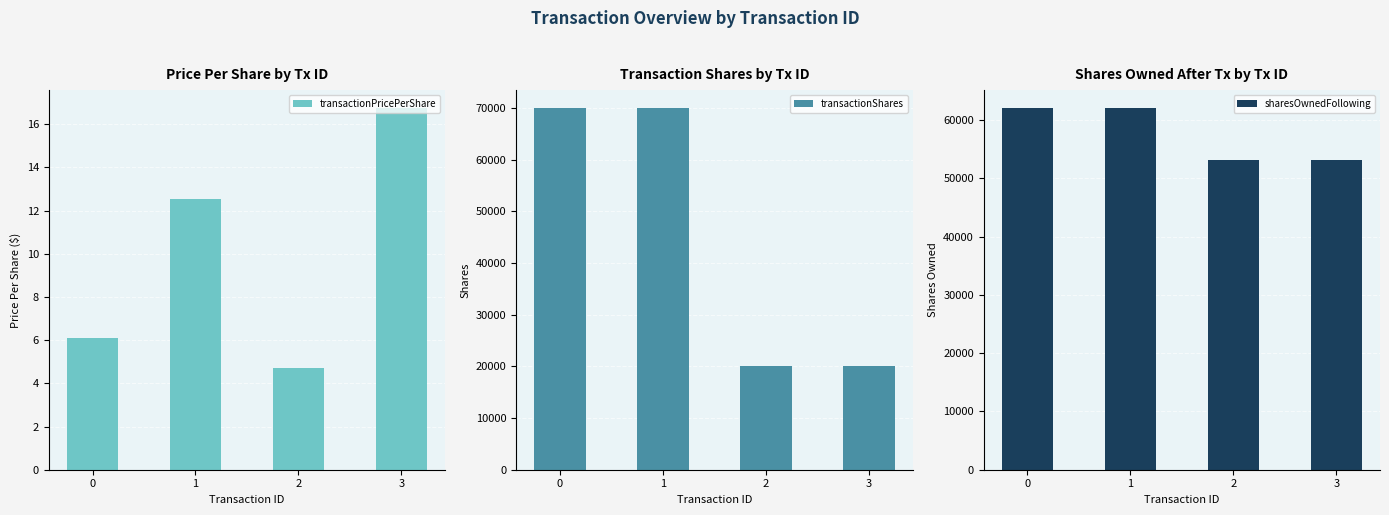

What is the maximum value shown in the chart?

70000.0